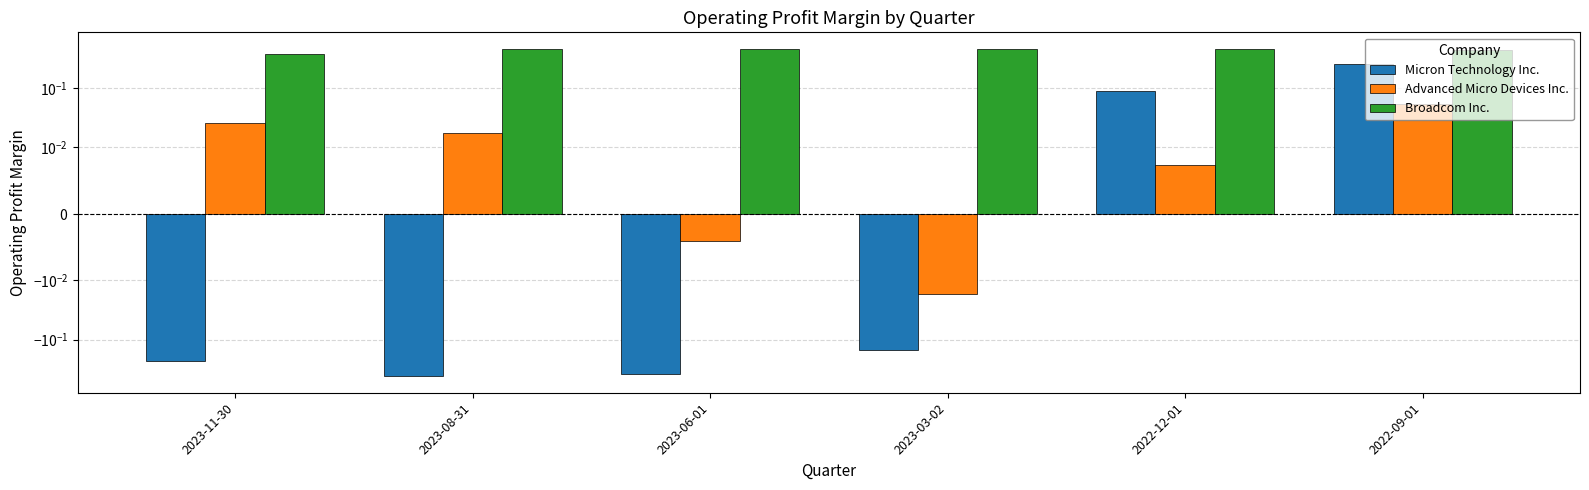

Which series has the largest total across all categories?

Broadcom Inc.